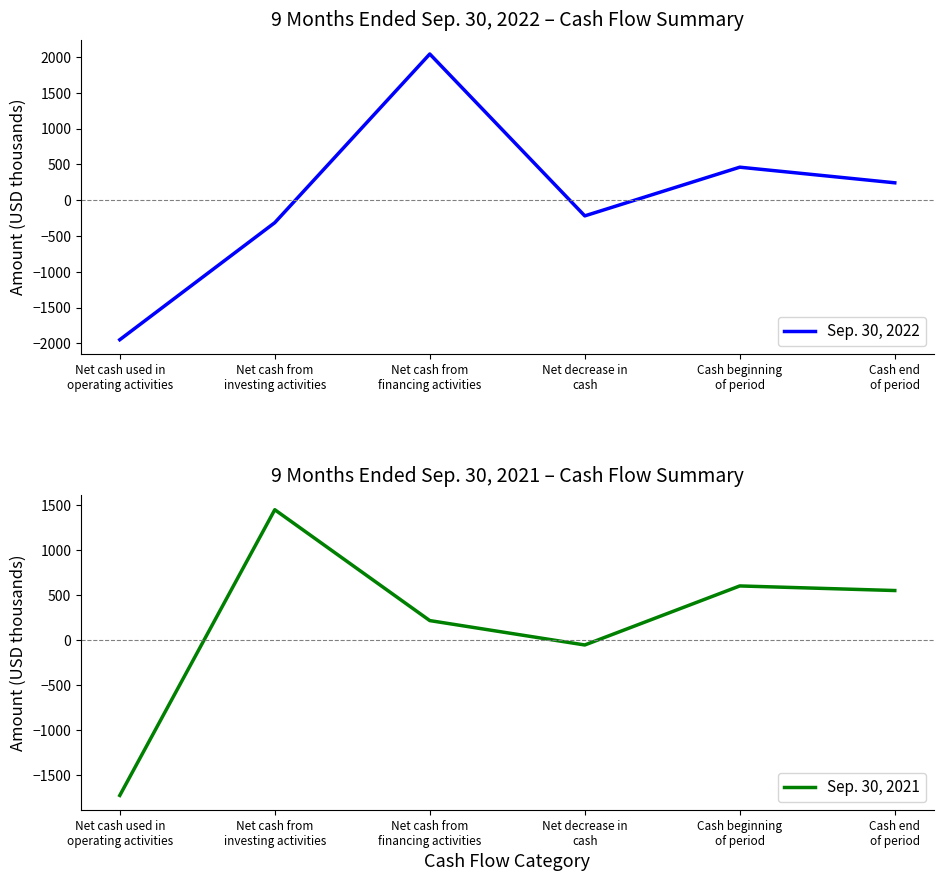

How many values in the Sep. 30, 2022 series exceed 244?

2